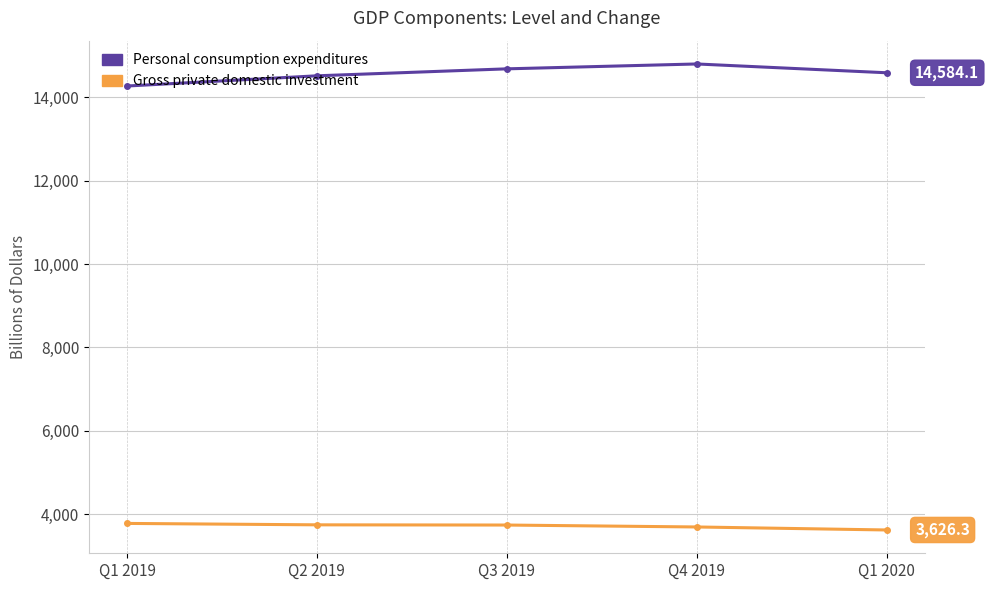

What is the difference between the Gross private domestic investment values at Q1 2020 and Q2 2019?

123.2